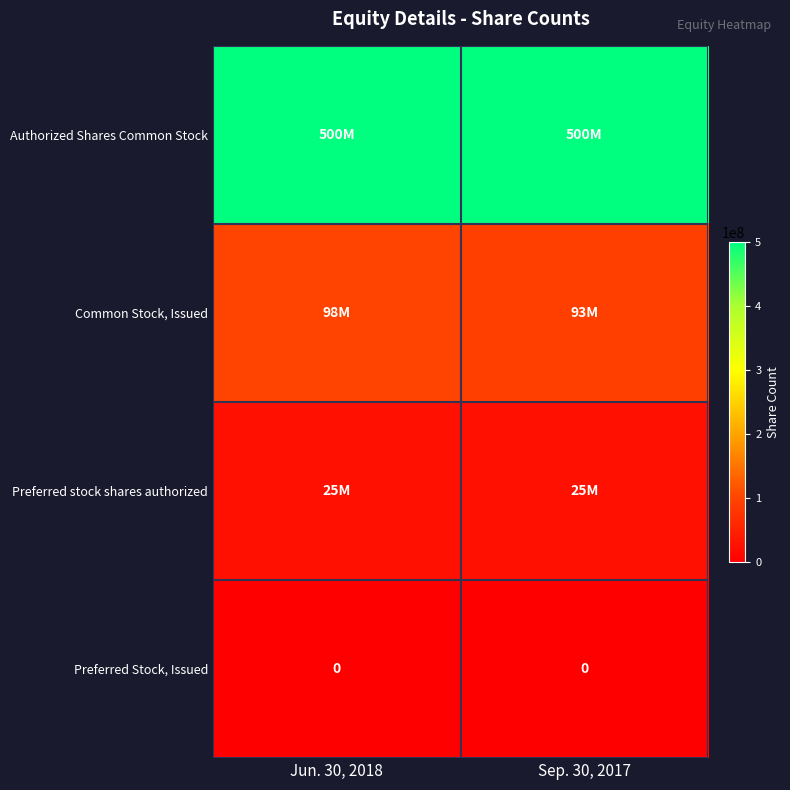

The Preferred Stock, Issued series shows 0 at Sep. 30, 2017. True or false?

True